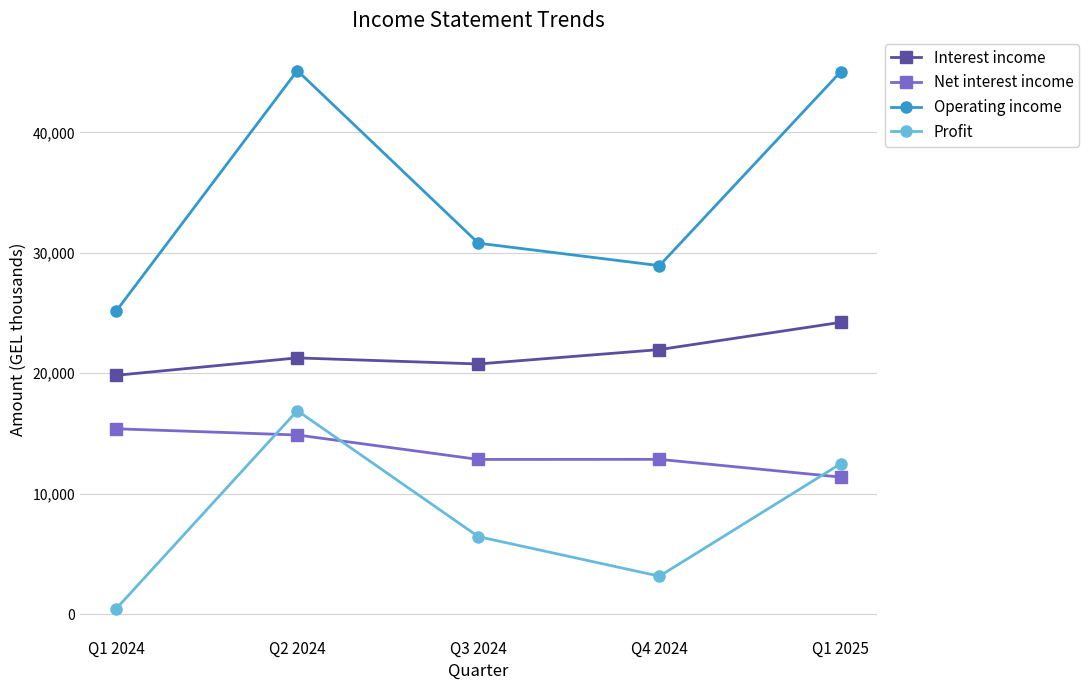

What is the lowest value of the Profit series?

456